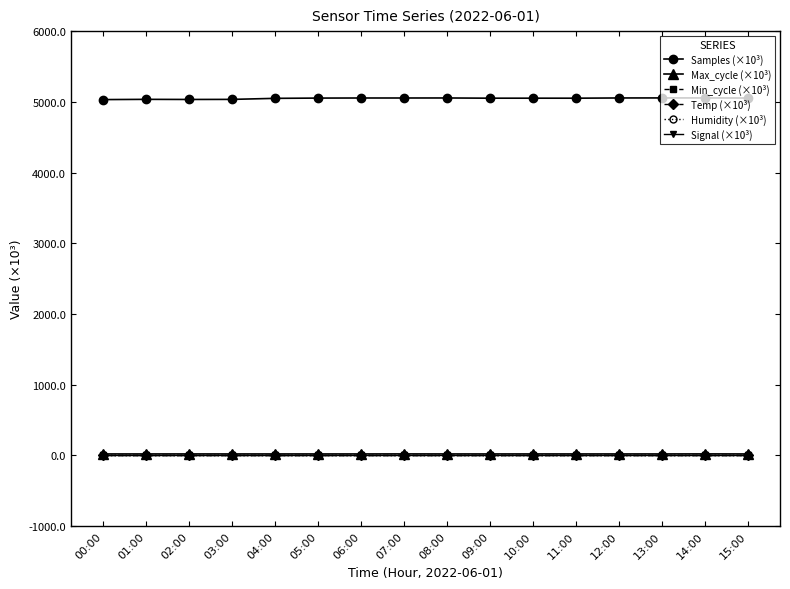

What is the smallest value displayed?

-0.1